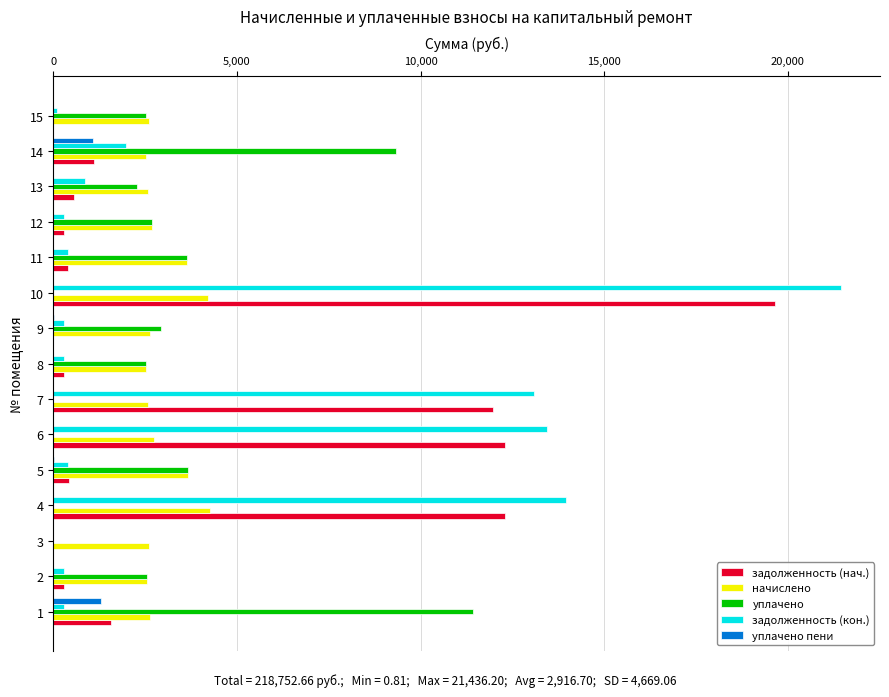

At which category is the sum across all series the highest?

10